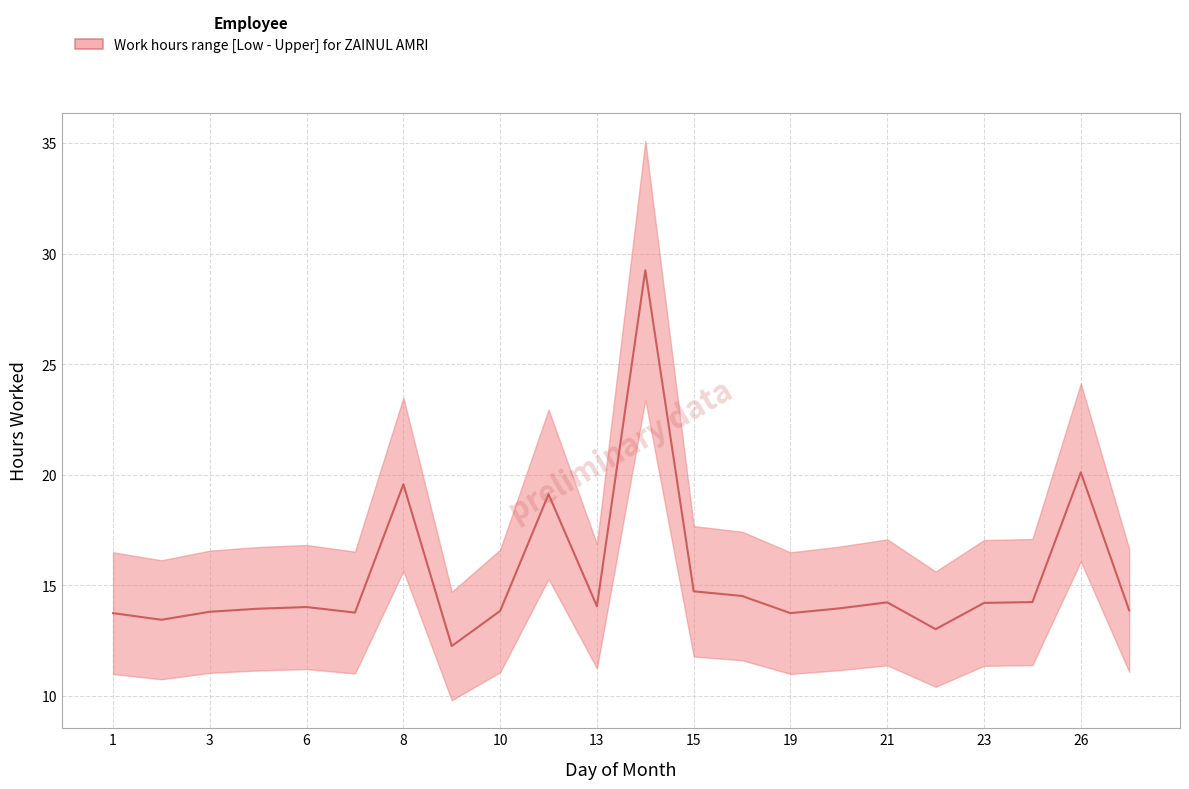

What is the value of the 2nd point from the left?

13.4